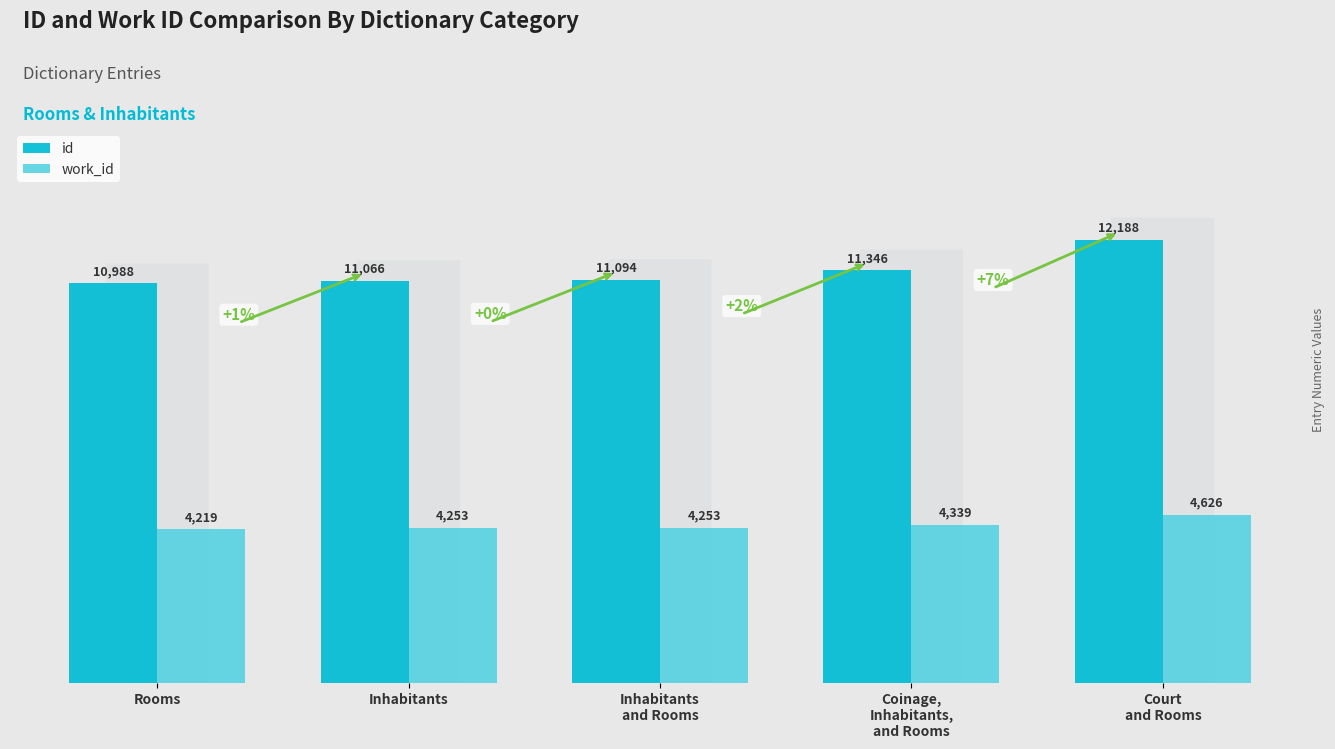

What is the difference between the highest and lowest values at Inhabitants
and Rooms?

6841